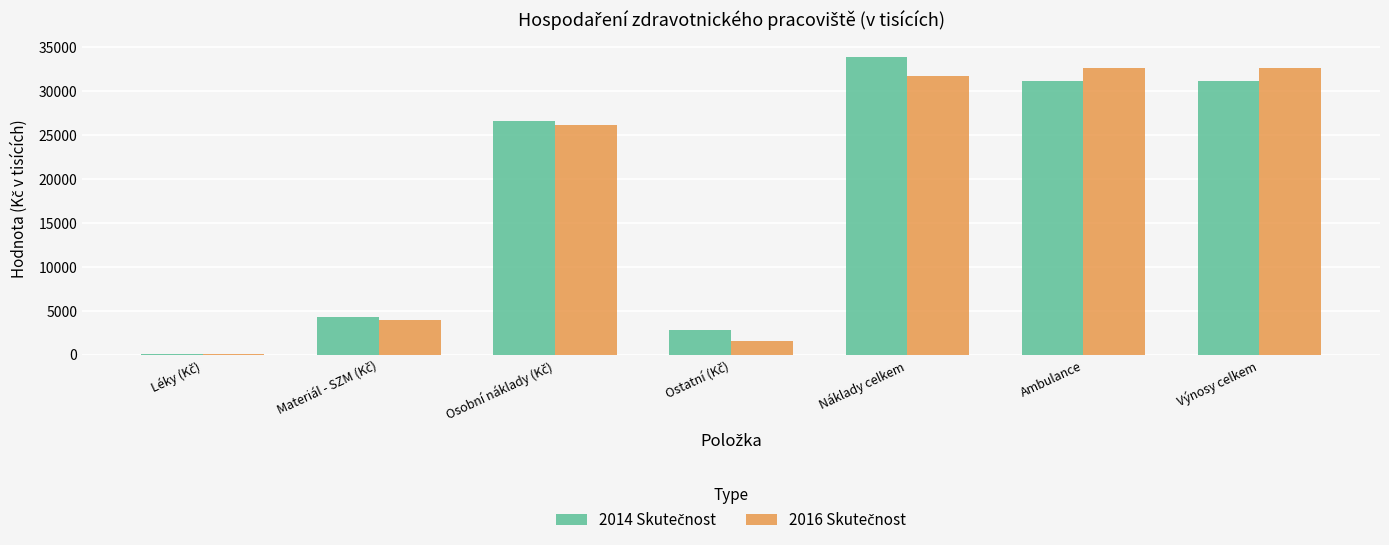

Count the number of categories in the chart.

7